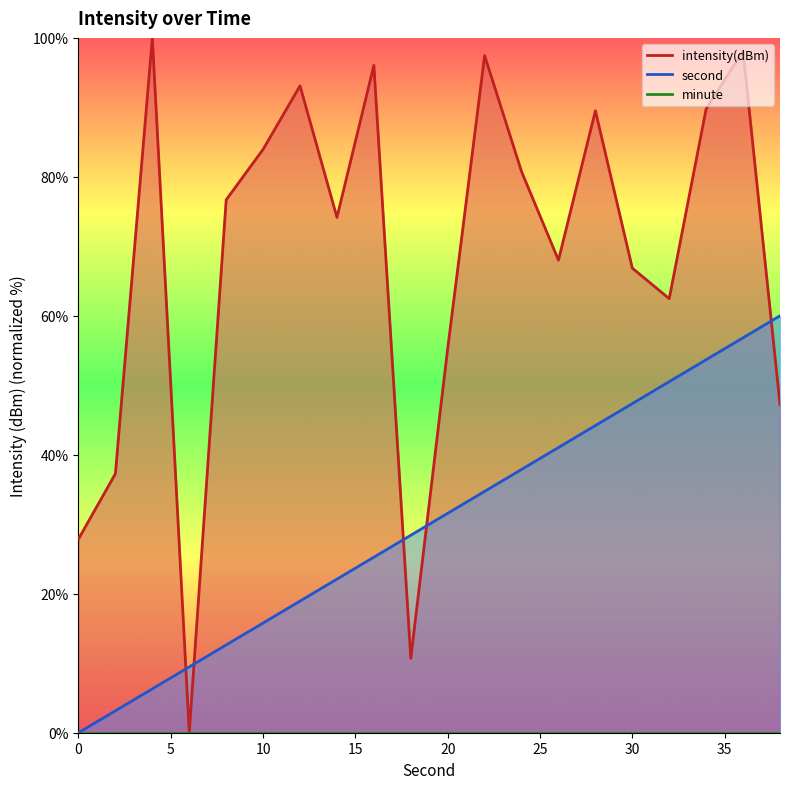

Which has a higher value, 22 or 10?

22